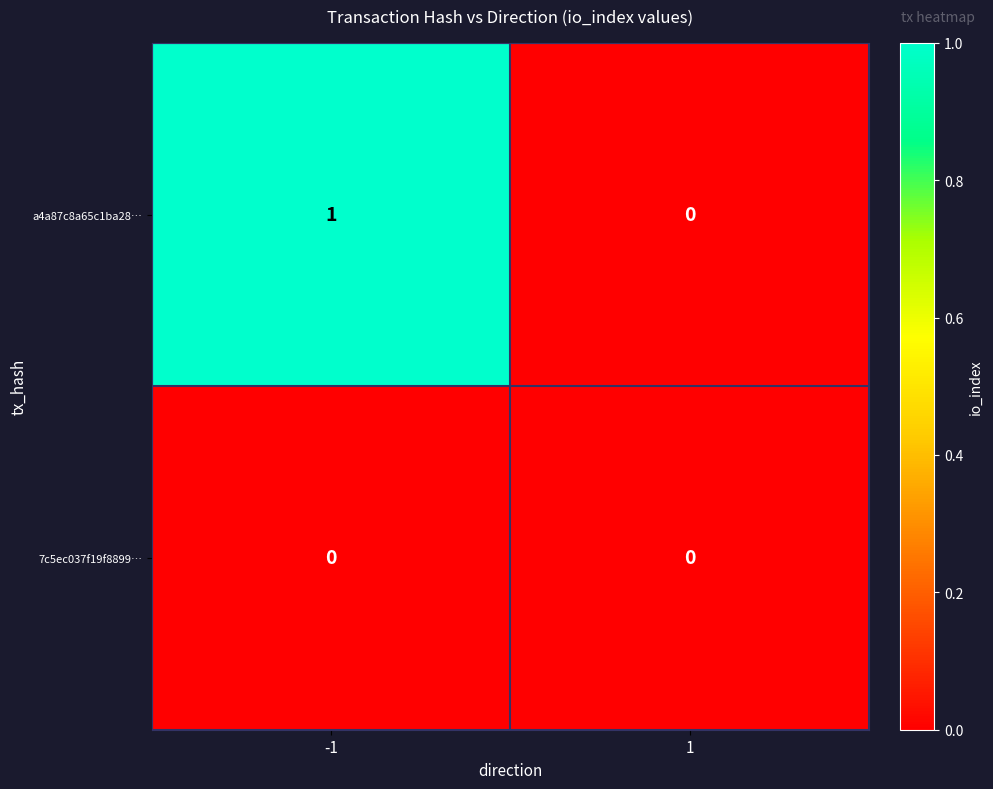

Rank the series by their average value, from lowest to highest.

7c5ec037f19f8899…, a4a87c8a65c1ba28…